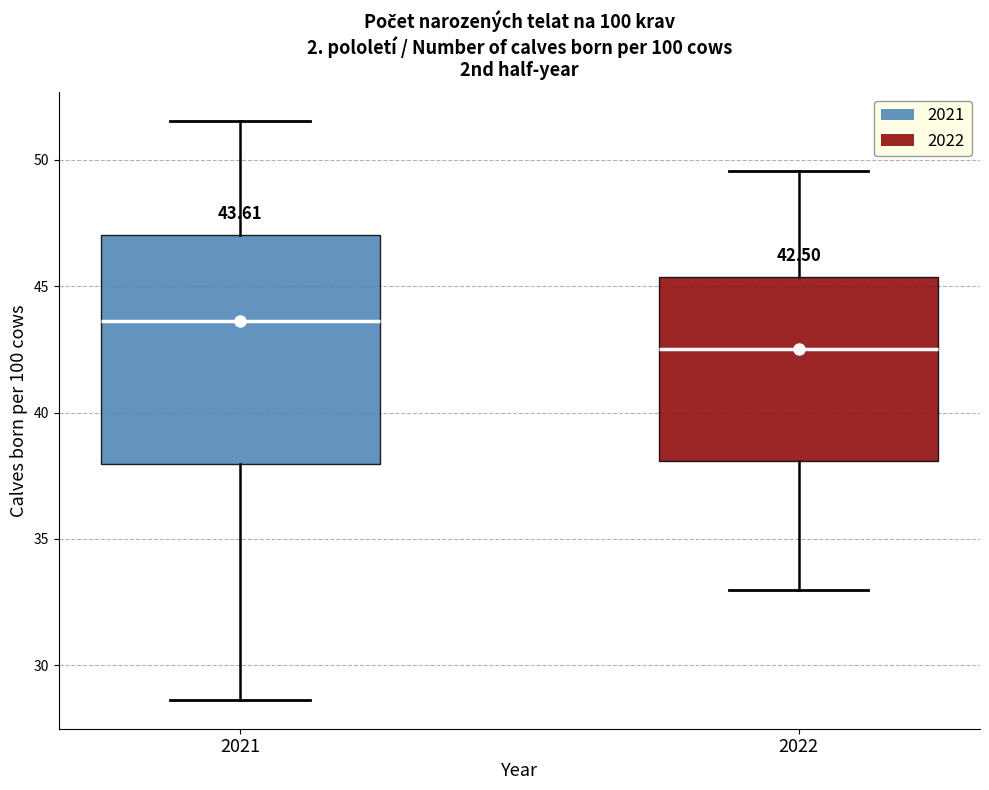

Comparing the boxes themselves (not the whiskers), which one is the tallest?

2021